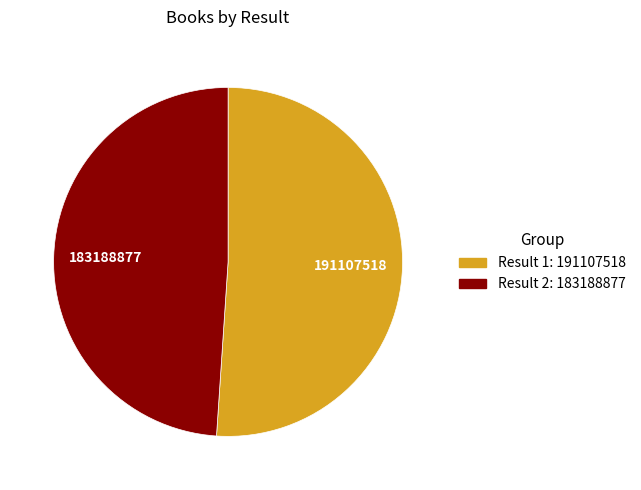

Which slice is the smallest?

Result 2: 183188877